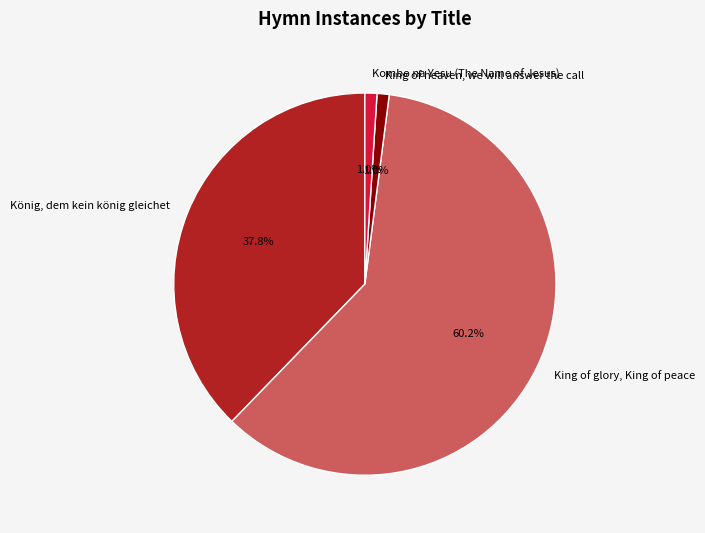

To the nearest percent, what percentage of the pie is King of heaven, we will answer the call?

1%